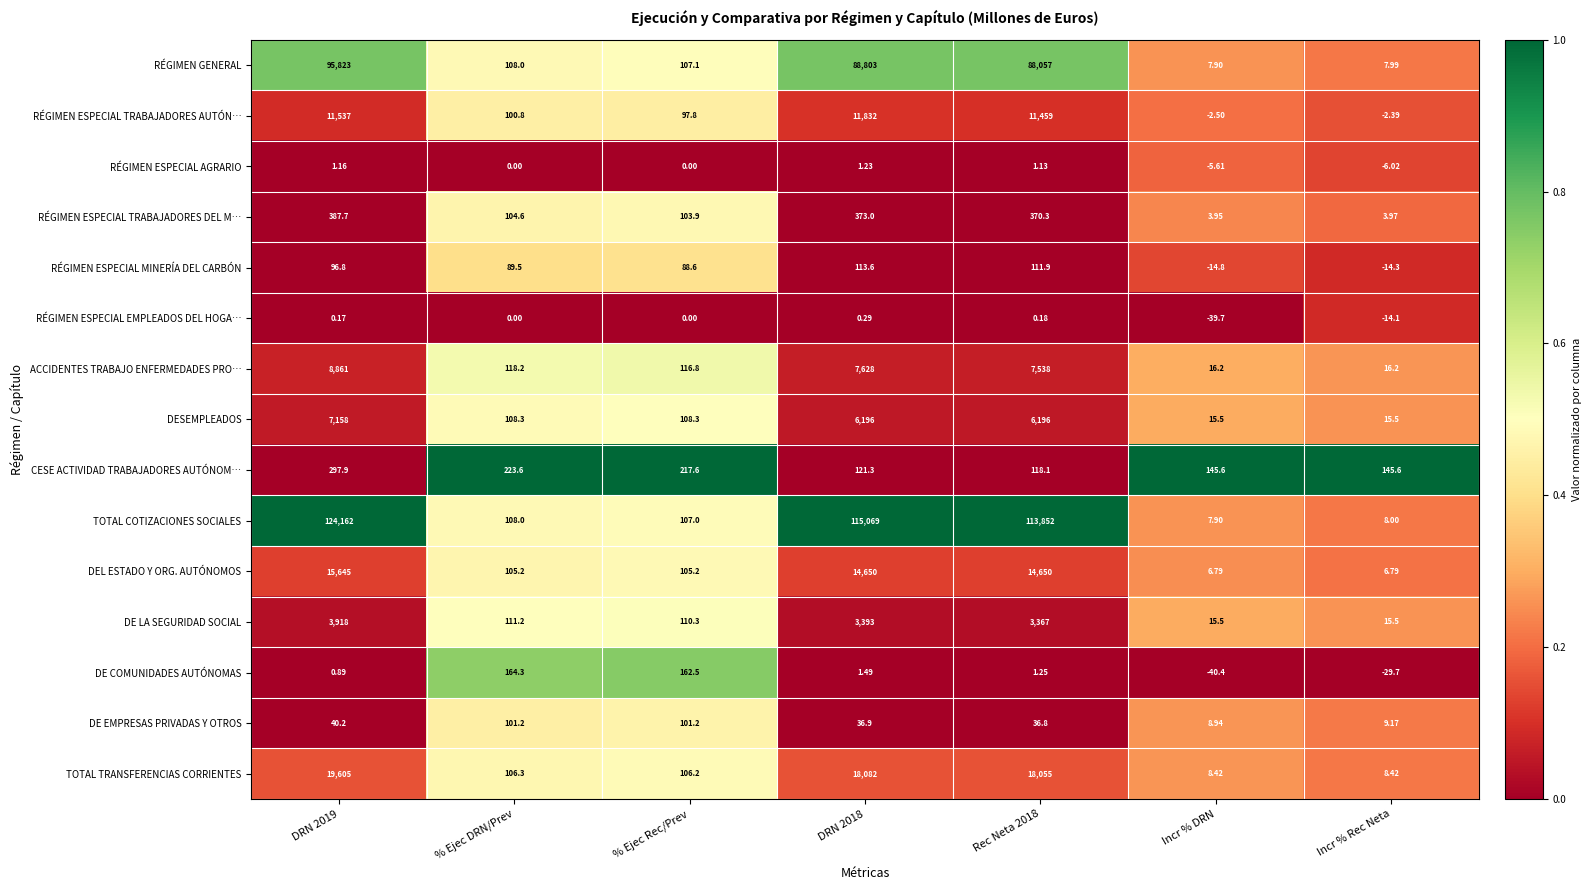

Is the value of CESE ACTIVIDAD TRABAJADORES AUTÓNOM… at DRN 2019 greater than the value of DE COMUNIDADES AUTÓNOMAS at Incr % Rec Neta?

Yes